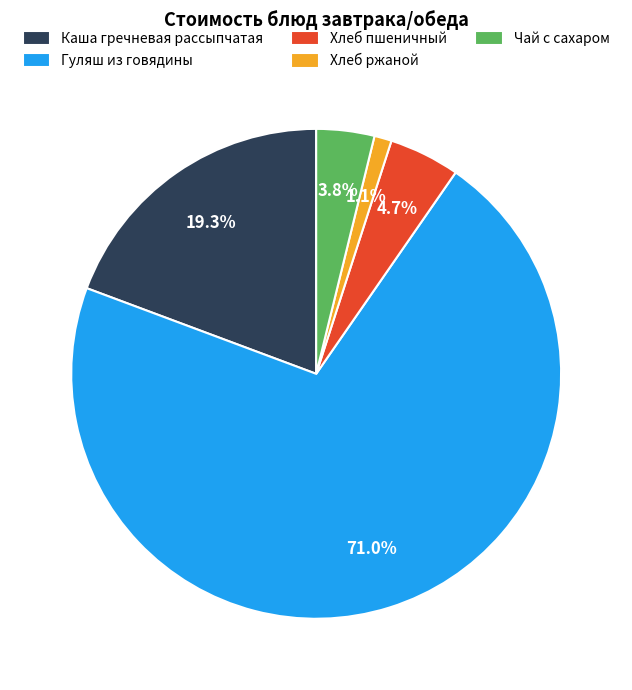

To the nearest percent, what is the average slice percentage?

20%